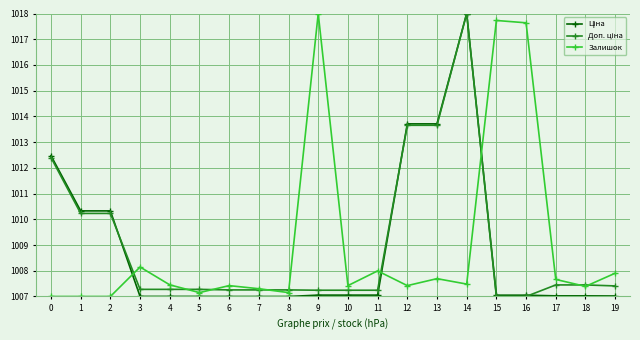

How many distinct data groups are displayed?

3